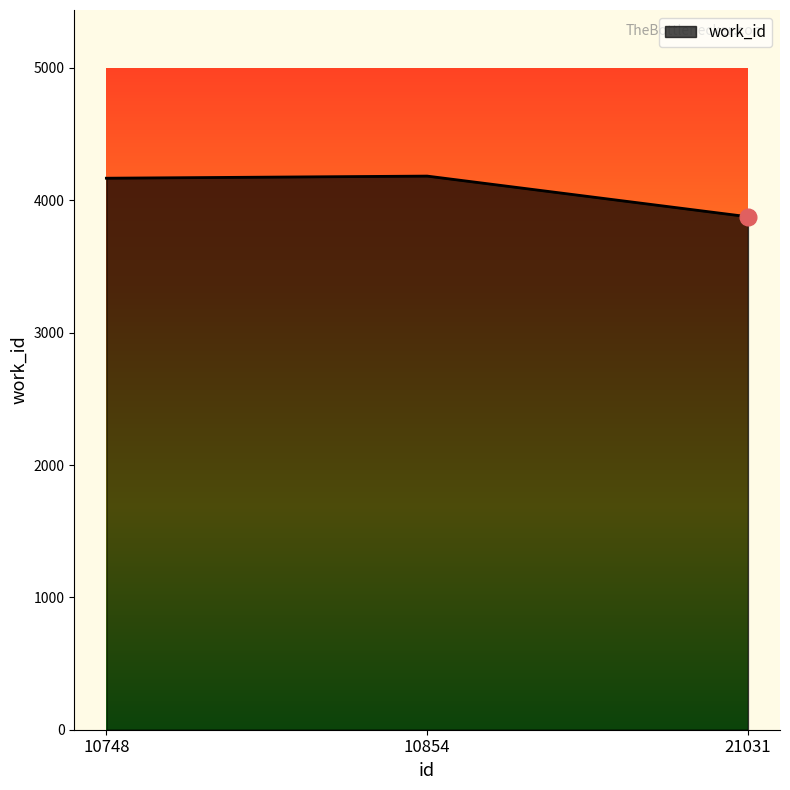

What is the ratio of the value at 21031 to the value at 10854?

0.9